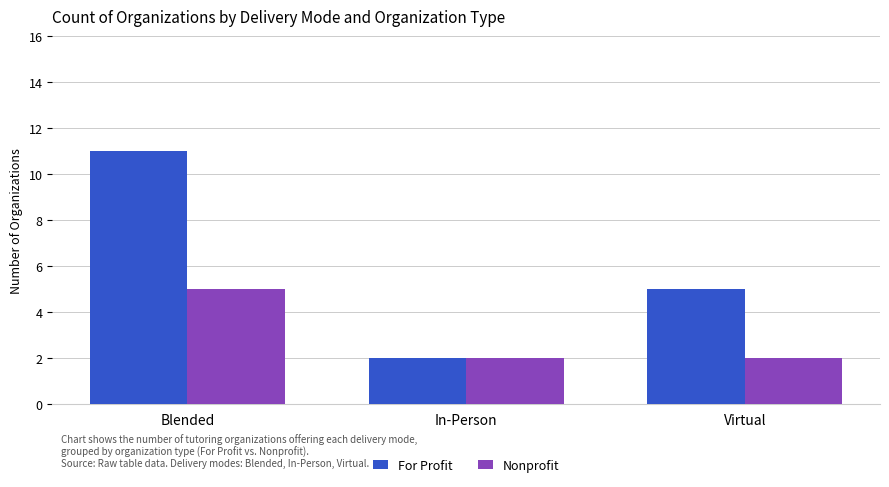

What value does the For Profit series have at Virtual?

5